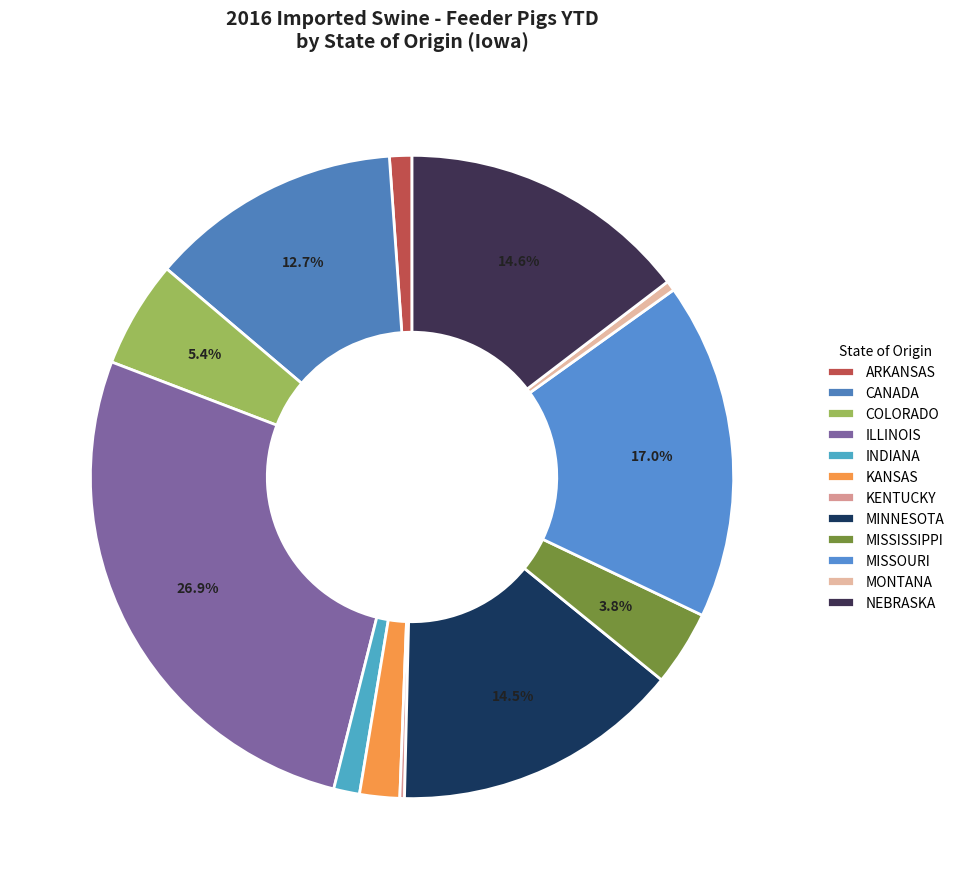

How much of the chart is everything except INDIANA?

98.7%